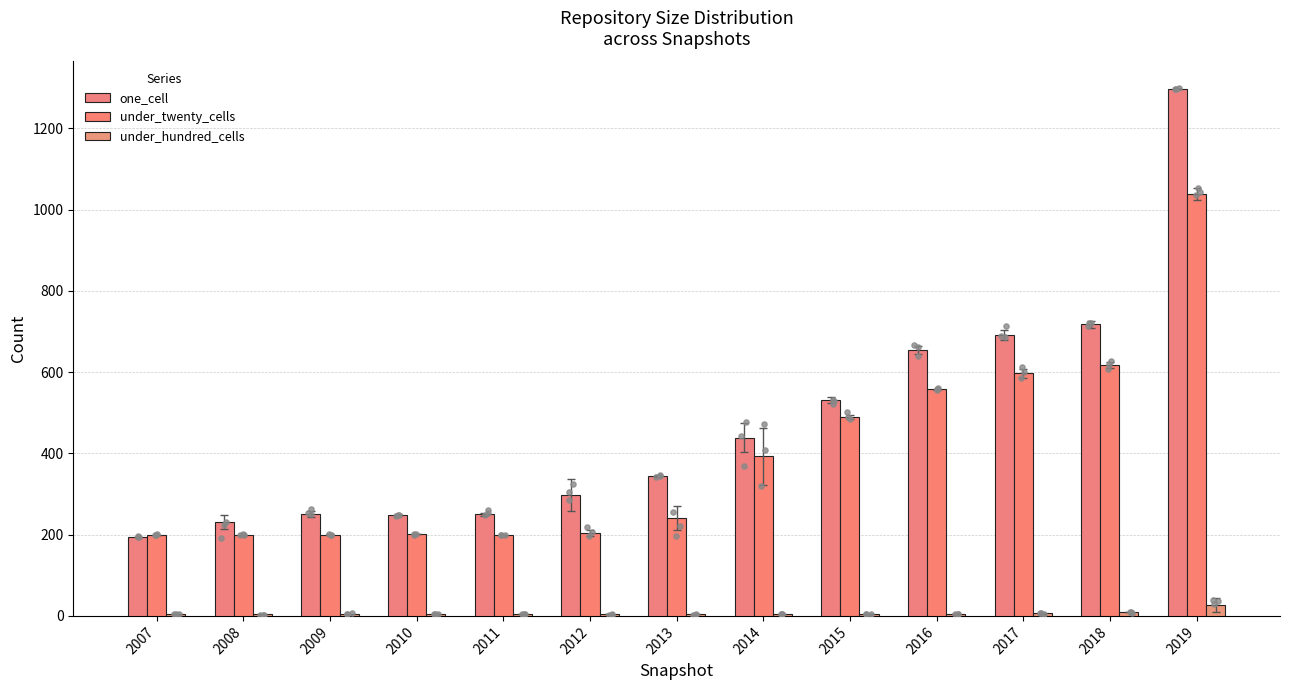

At which category is the sum across all series the highest?

2019